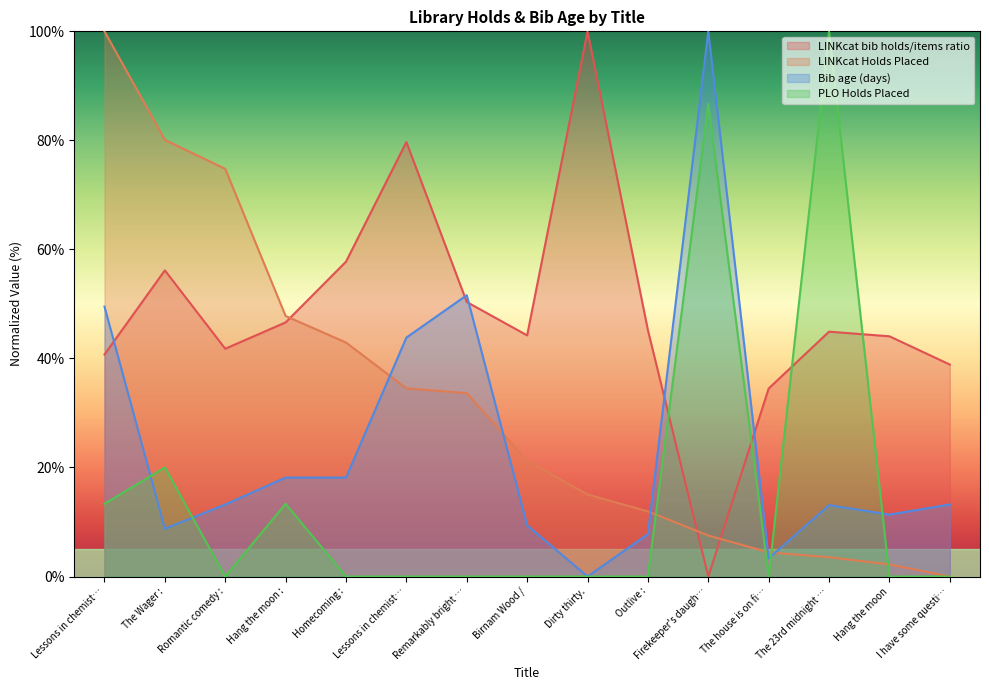

What is the difference between the maximum and minimum values in the Bib age (days) series?

100.0